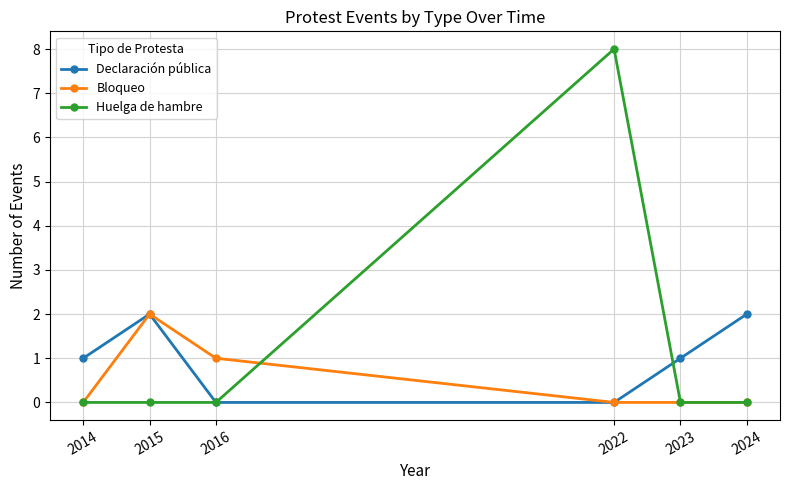

Is the value of Bloqueo at 2023 greater than the value of Declaración pública at 2024?

No